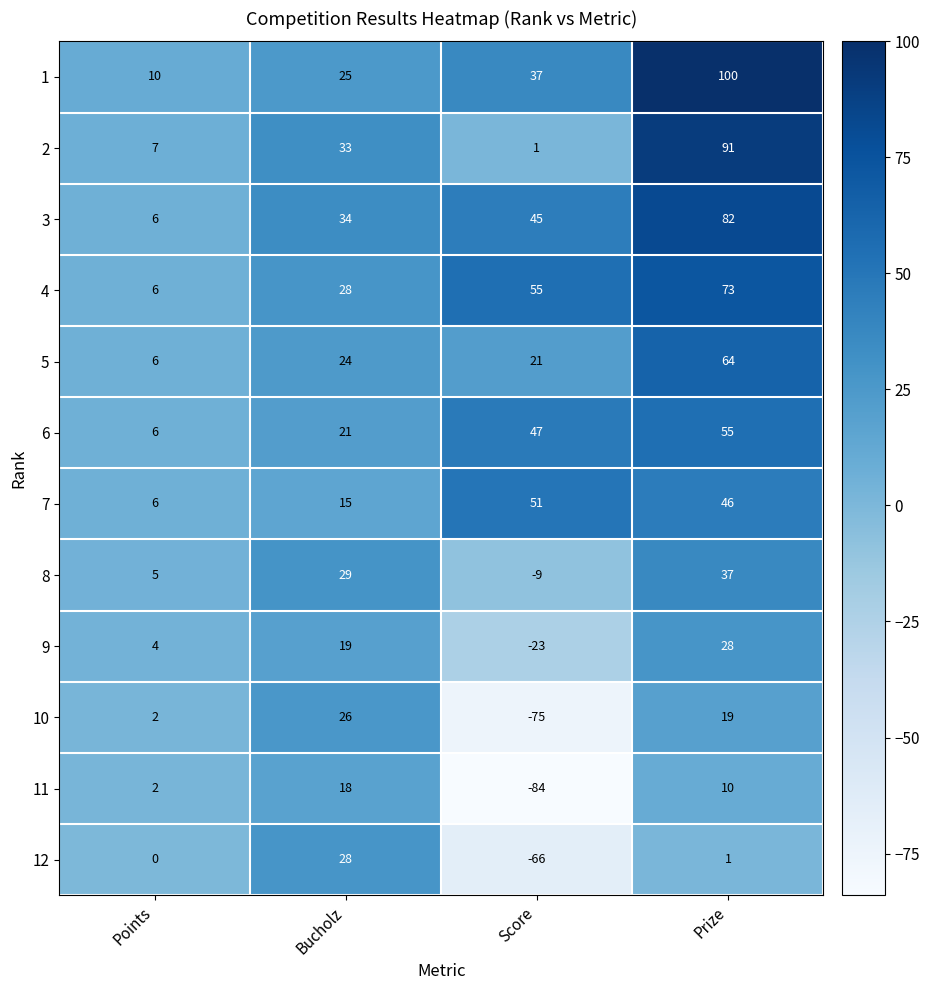

What is the sum of all 3 values?

167